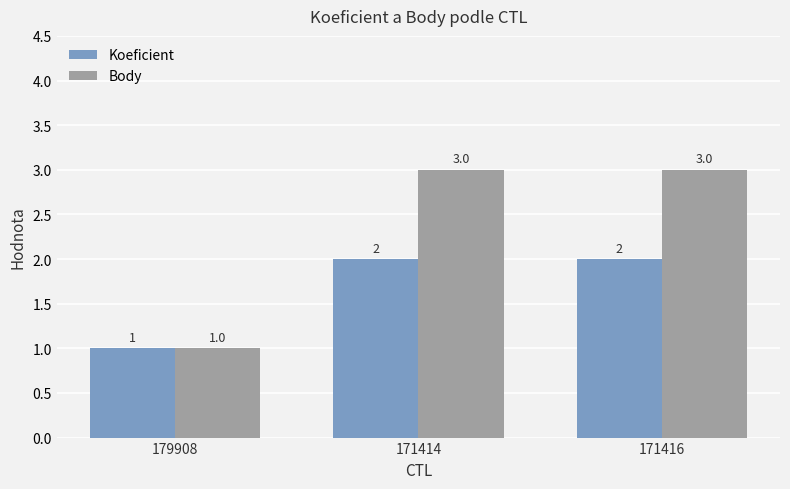

How many Koeficient values are between 1 and 2?

3